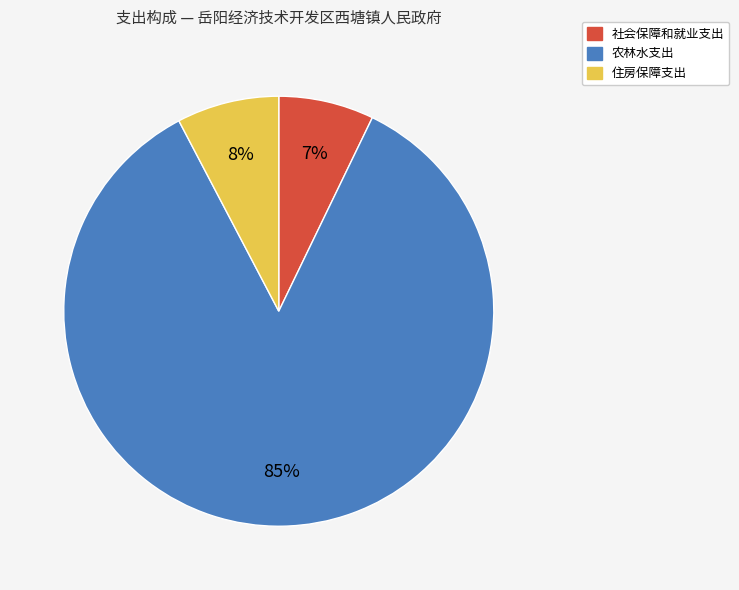

What percentage is the 住房保障支出 slice, to the nearest percent?

8%